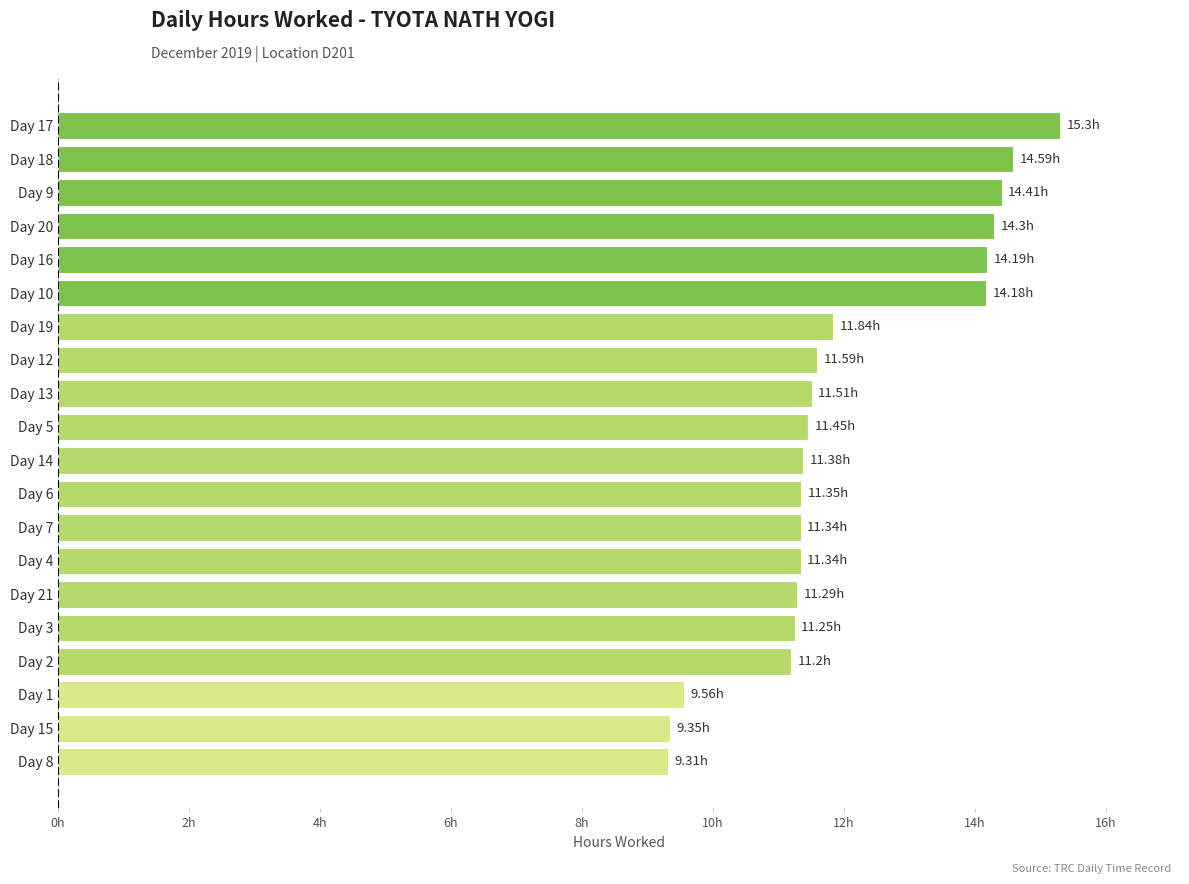

Does the chart contain any negative values?

No